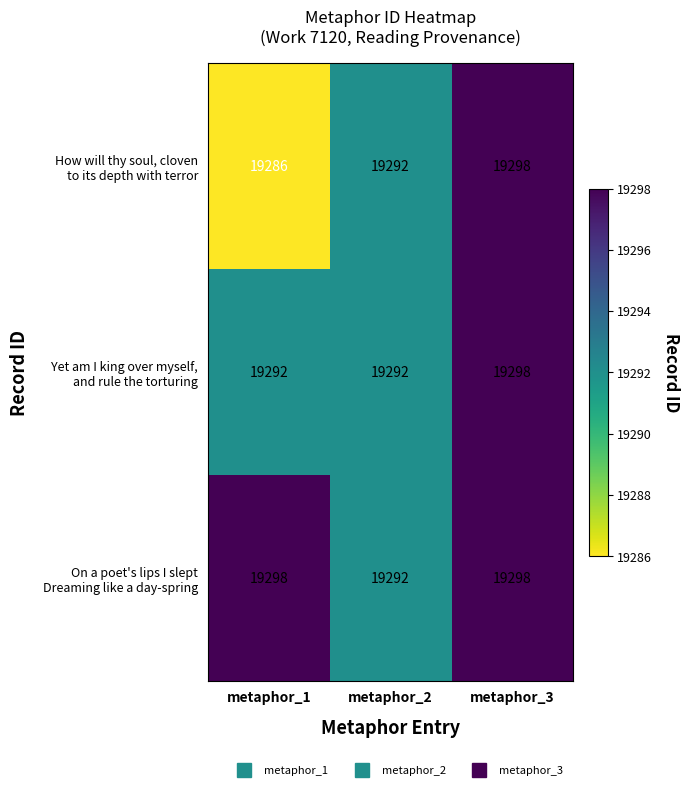

What is the total value across all series at metaphor_1?

57876